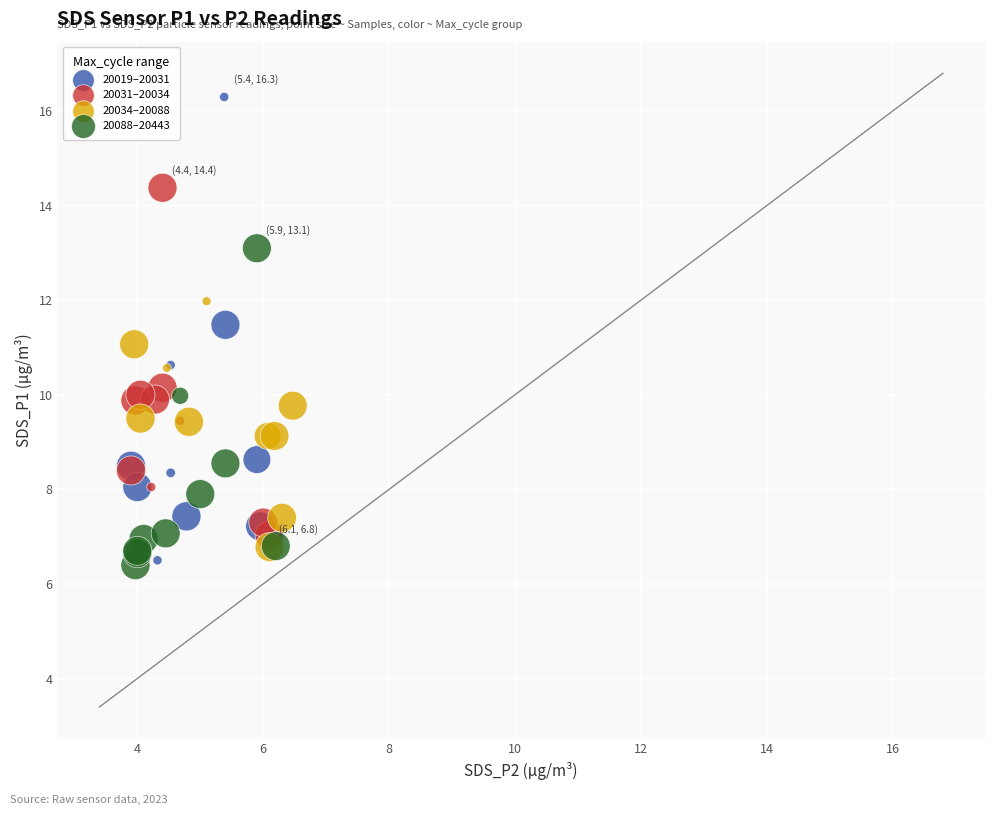

Which series reaches the maximum Y coordinate?

20019–20031